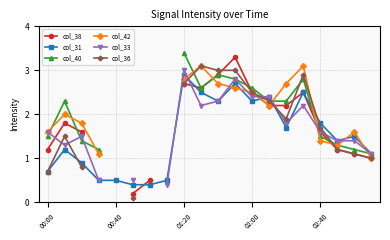

Is this an area chart (filled region under the line)?

No